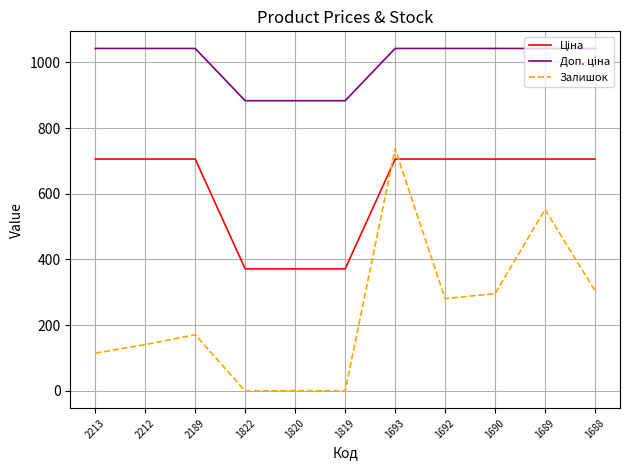

What is the maximum value shown in the chart?

1042.0